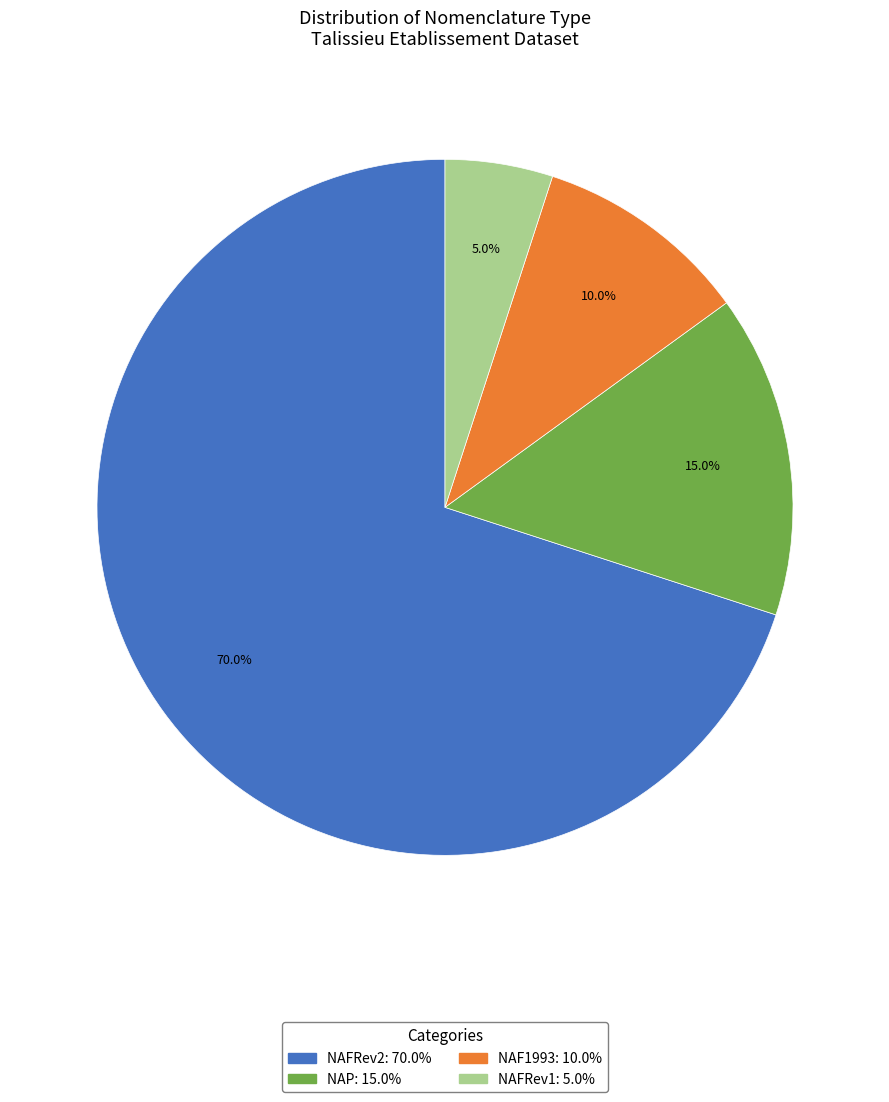

To the nearest percent, what is the average slice percentage?

25%